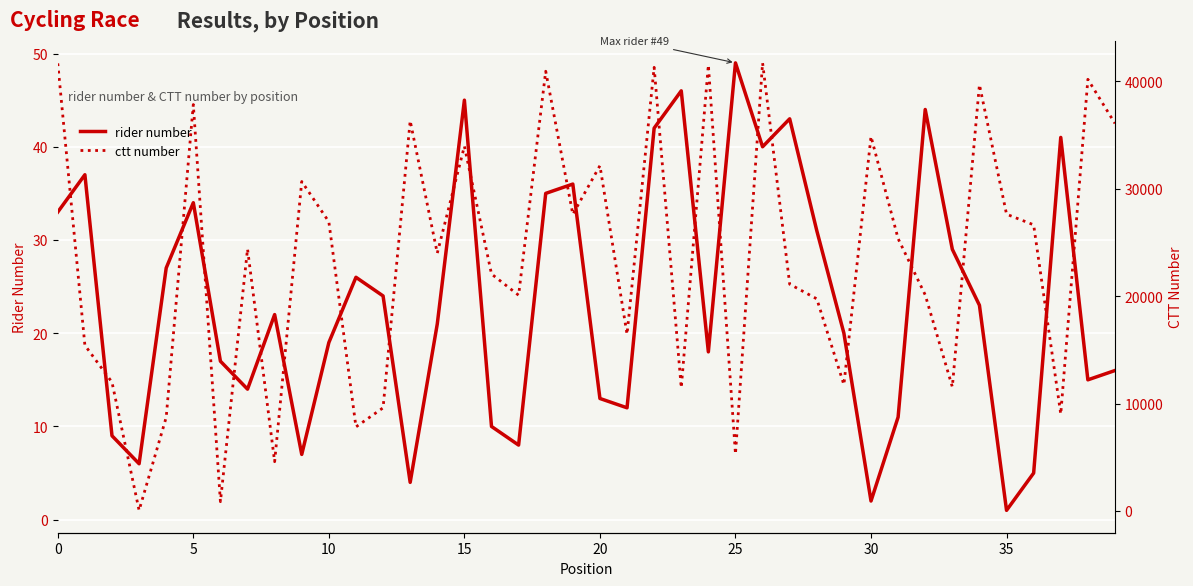

Between 15 and 19, which is larger?

15